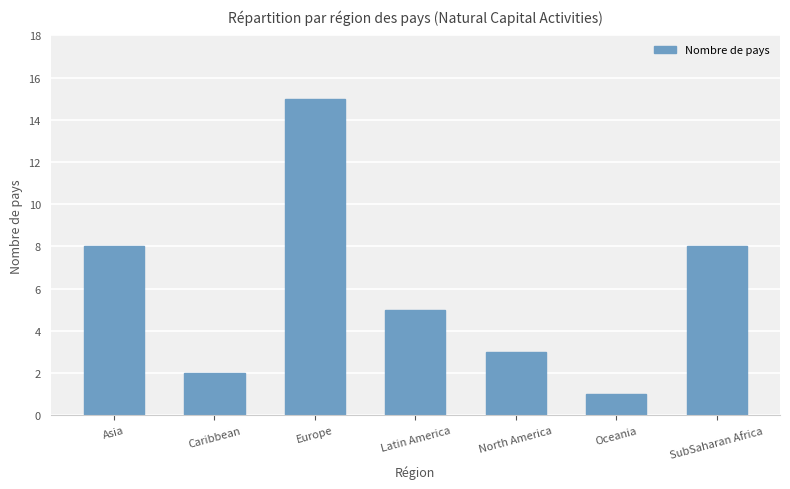

What is the label of the 4th bar from the right?

Latin America